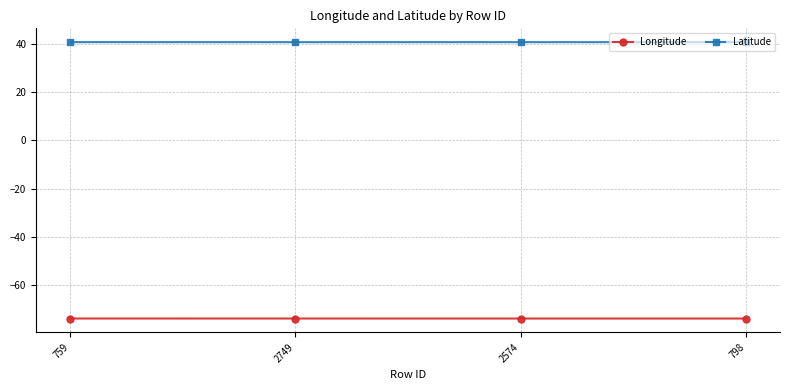

What are all the series names shown in the legend?

Longitude, Latitude